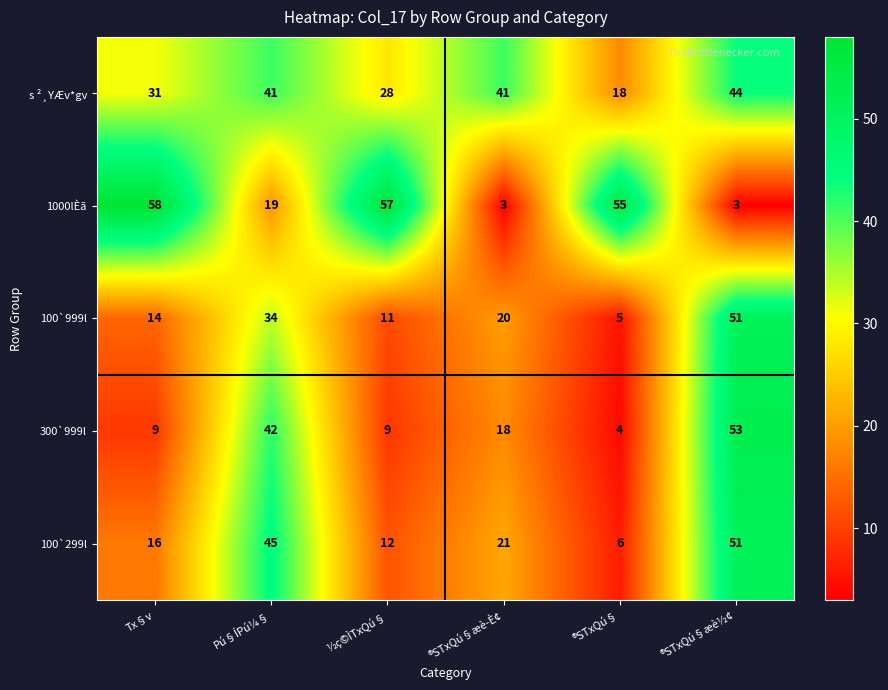

What is the smallest value displayed?

3